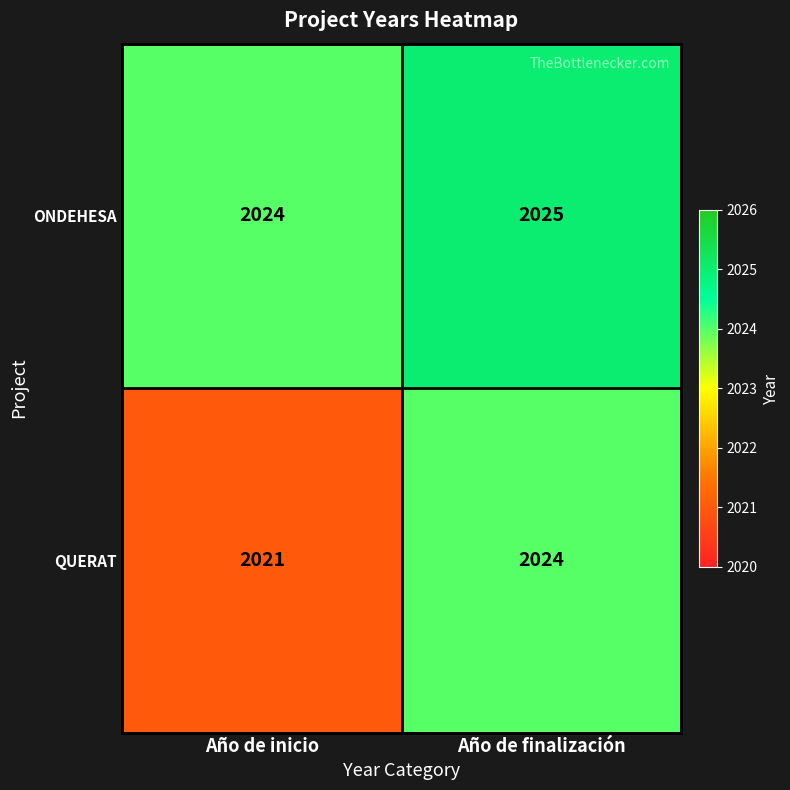

What is the difference between the QUERAT values at Año de finalización and Año de inicio?

3